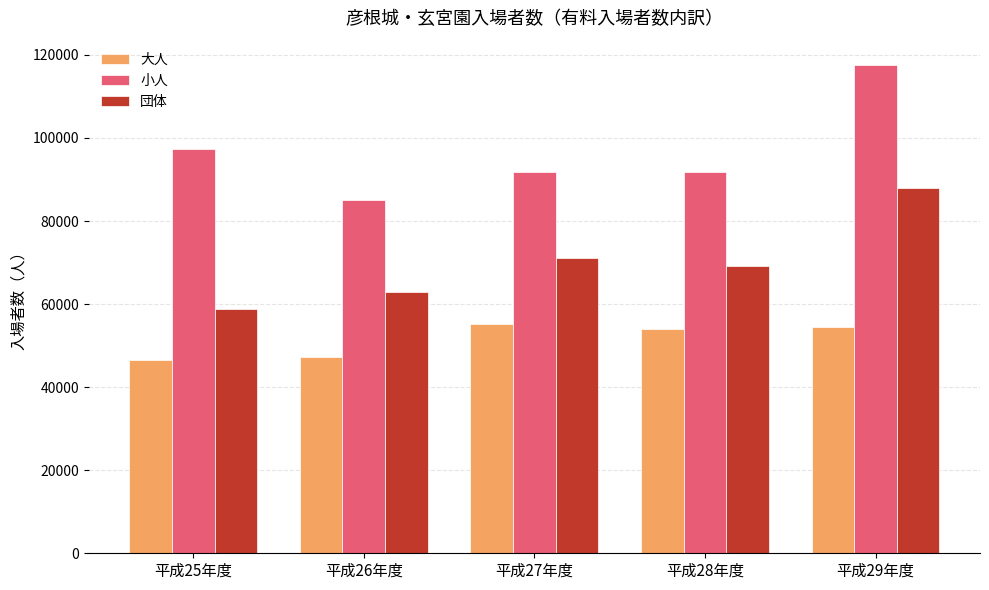

What is the difference between the 大人 values at 平成26年度 and 平成29年度?

7360